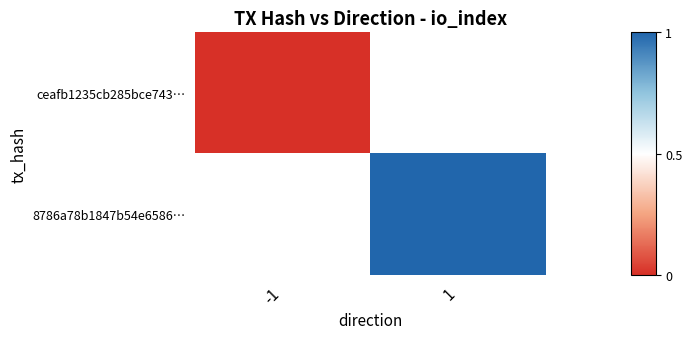

At which label does 8786a78b1847b54e6586… reach its minimum?

-1